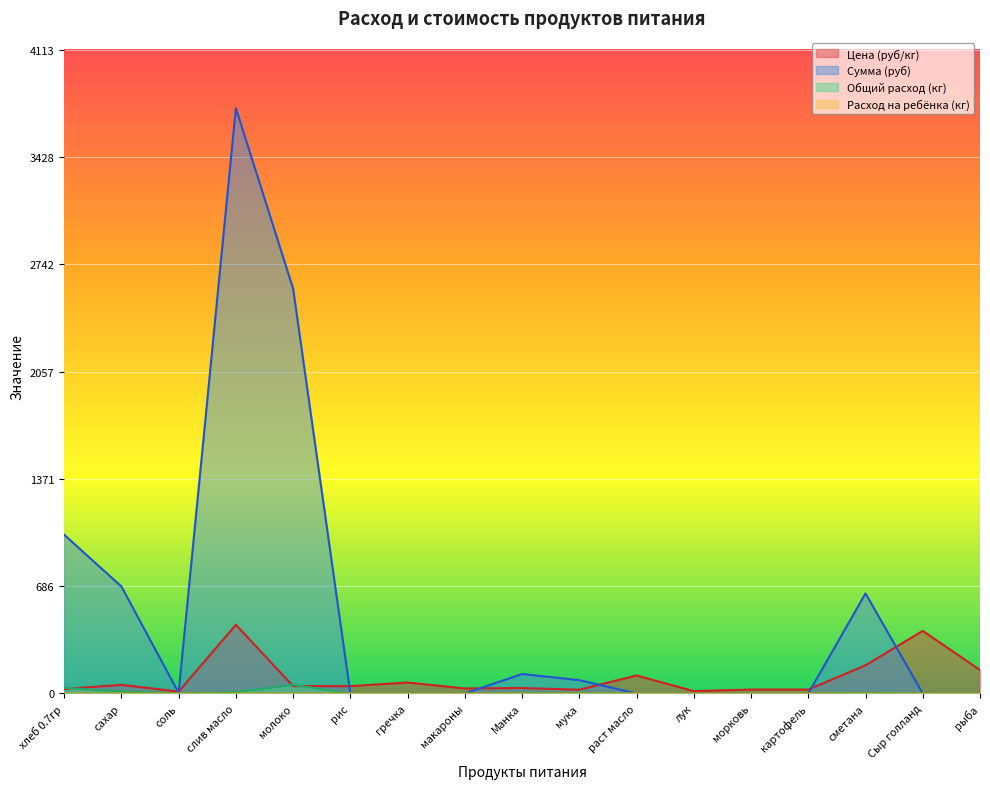

Reading left to right, list all the values displayed in this chart.

Цена (руб/кг): хлеб 0.7гр=28.6	сахар=55.0	соль=12.0	слив масло=438.9	молоко=47.0	рис=47.0	гречка=70.0	макароны=32.0	Манка=35.0	мука=24.0	раст масло=115.0	лук=15.0	морковь=25.0	картофель=25.0	сметана=180.0	Сыр голланд=400.0	рыба=150.0
Сумма (руб): хлеб 0.7гр=1014.2	сахар=683.4	соль=4.3	слив масло=3739.3	молоко=2586.2	рис=0.0	гречка=0.0	макароны=0.0	Манка=124.2	мука=85.2	раст масло=0.0	лук=0.0	морковь=0.0	картофель=0.0	сметана=639.0	Сыр голланд=0.0	рыба=0.0
Общий расход (кг): хлеб 0.7гр=35.5	сахар=12.4	соль=0.4	слив масло=8.5	молоко=55.0	рис=0.0	гречка=0.0	макароны=0.0	Манка=3.5	мука=3.5	раст масло=0.0	лук=0.0	морковь=0.0	картофель=0.0	сметана=3.5	Сыр голланд=0.0	рыба=0.0
Расход на ребёнка (кг): хлеб 0.7гр=0.1	сахар=0.0	соль=0.0	слив масло=0.0	молоко=0.2	рис=0.0	гречка=0.0	макароны=0.0	Манка=0.0	мука=0.0	раст масло=0.0	лук=0.0	морковь=0.0	картофель=0.0	сметана=0.0	Сыр голланд=0.0	рыба=0.0